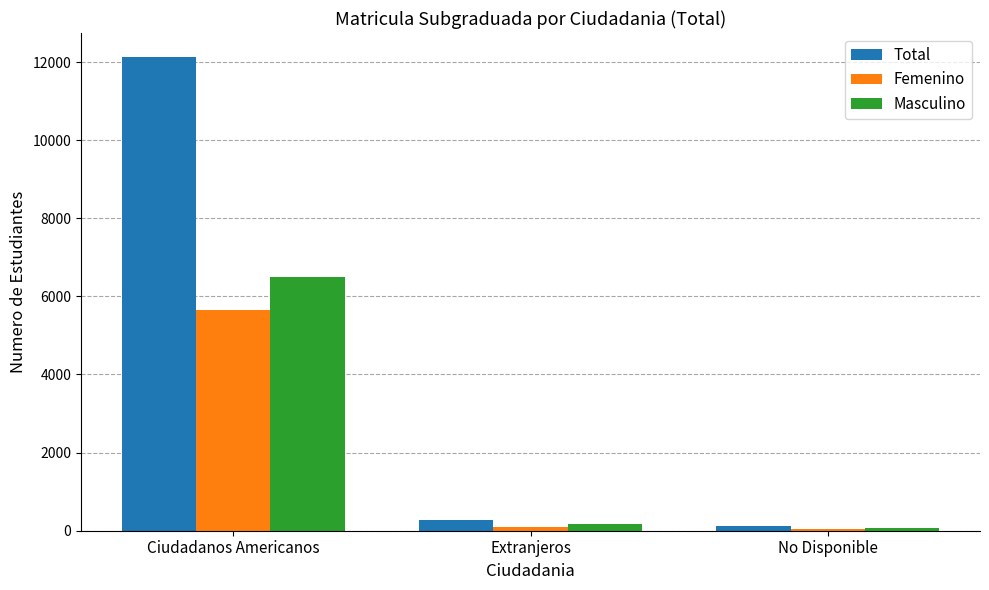

At which label is Femenino closest to 2847?

Extranjeros